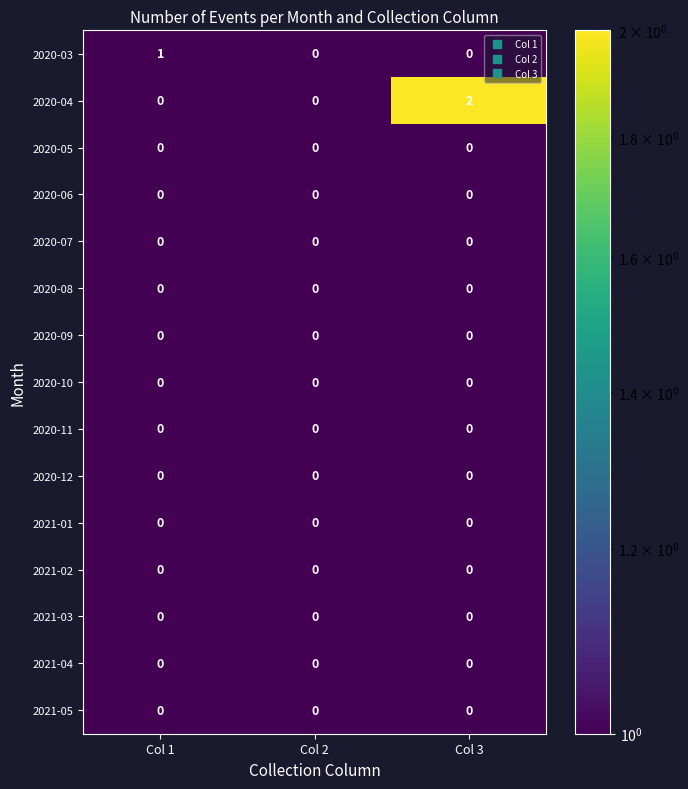

How many data points does each series have?

3